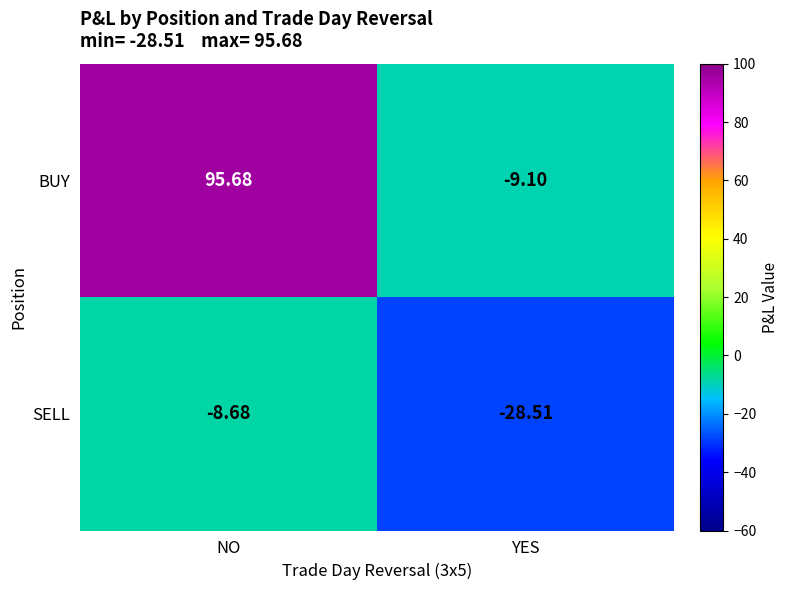

Which series has the largest total across all categories?

BUY